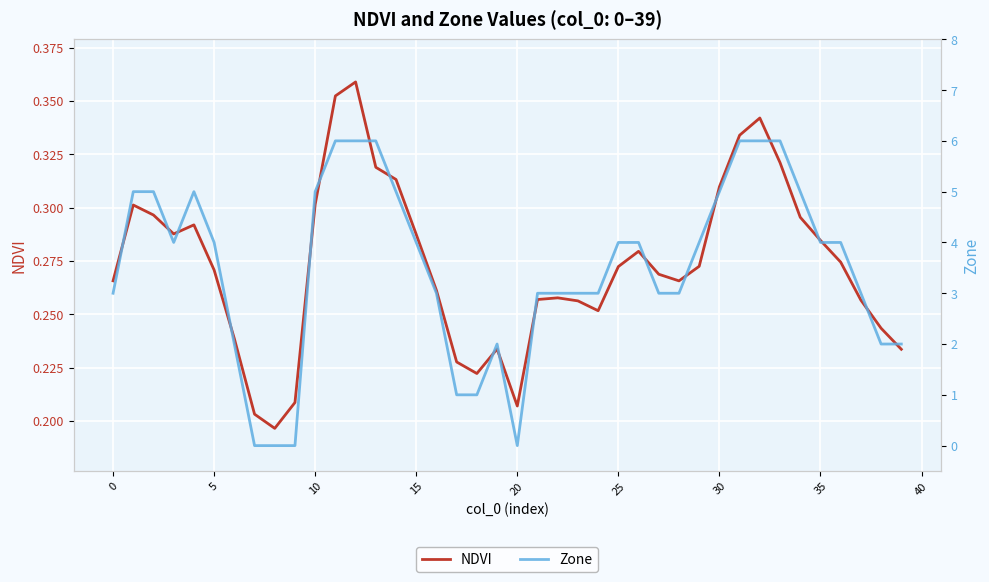

True or false: NDVI has a value of 0.3 at 14.

True